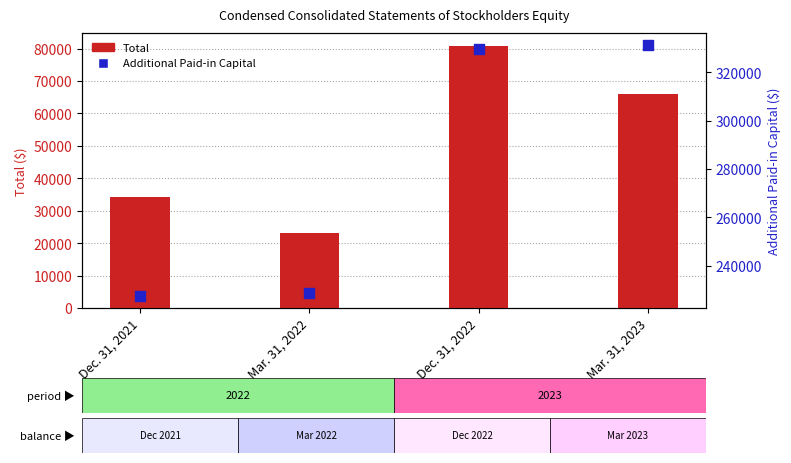

Which series has the largest total across all categories?

Additional Paid-in Capital